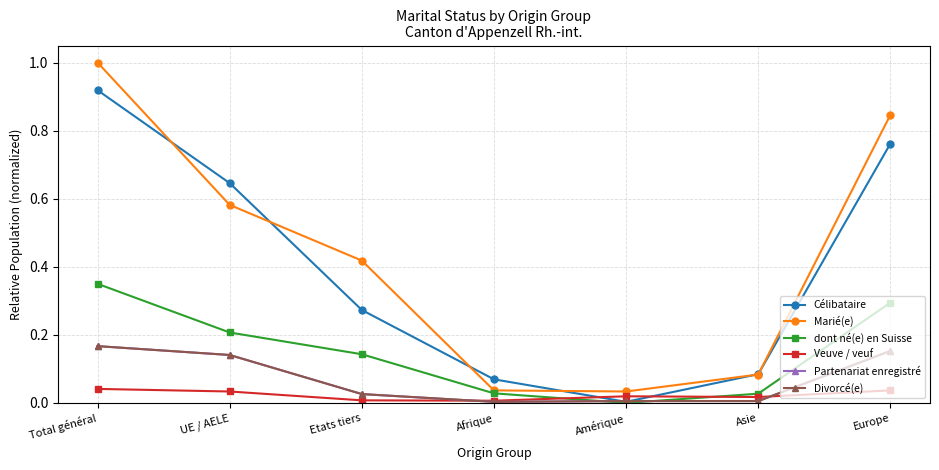

Which series has the widest spread of values?

Marié(e)